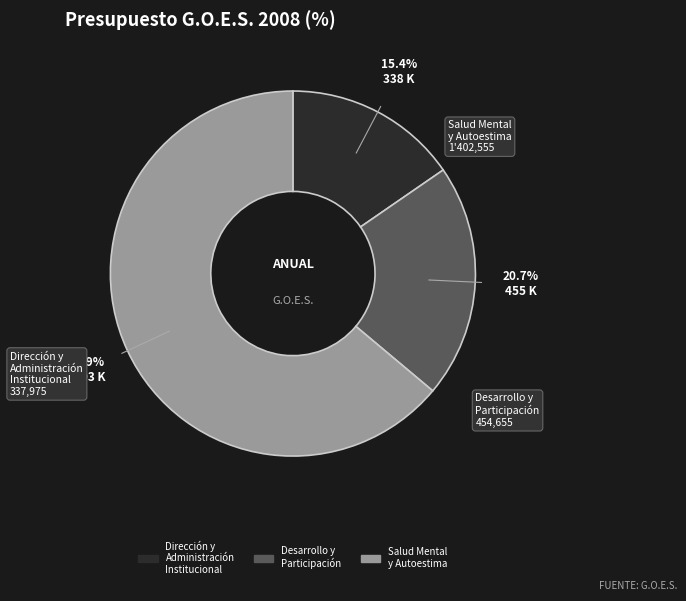

What portion of the pie excludes Desarrollo y Participación?

79.3%